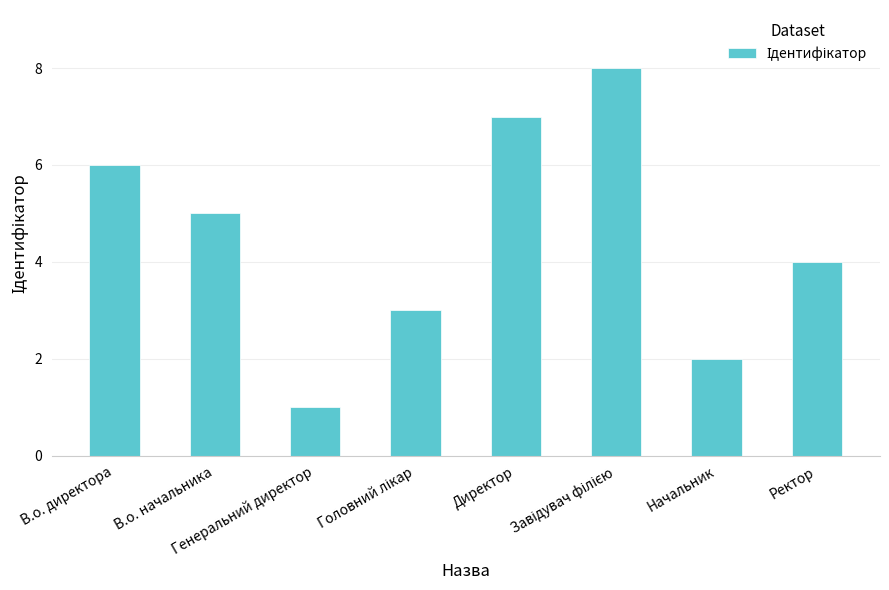

The chart shows a value of 4 at Ректор. True or false?

True